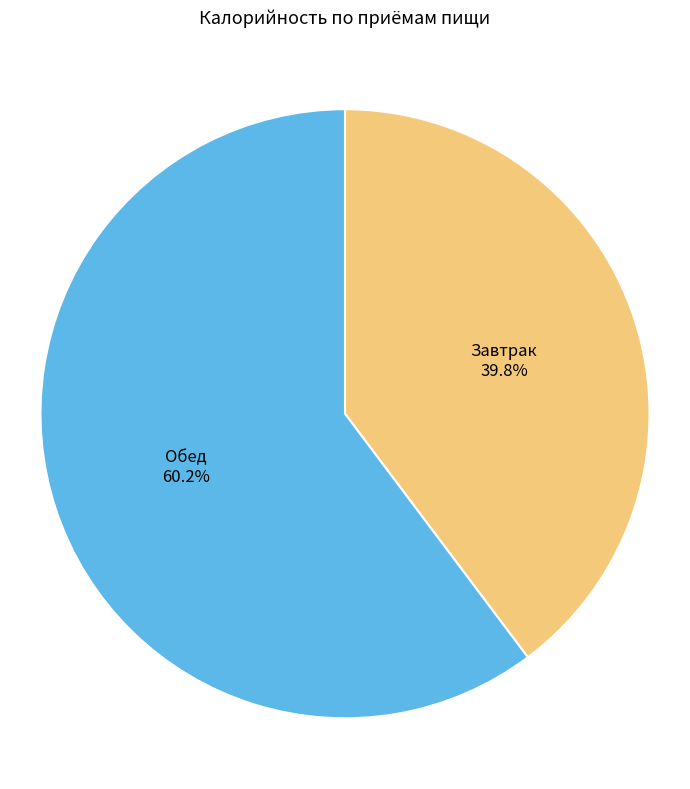

What is the largest slice in the pie chart?

Обед